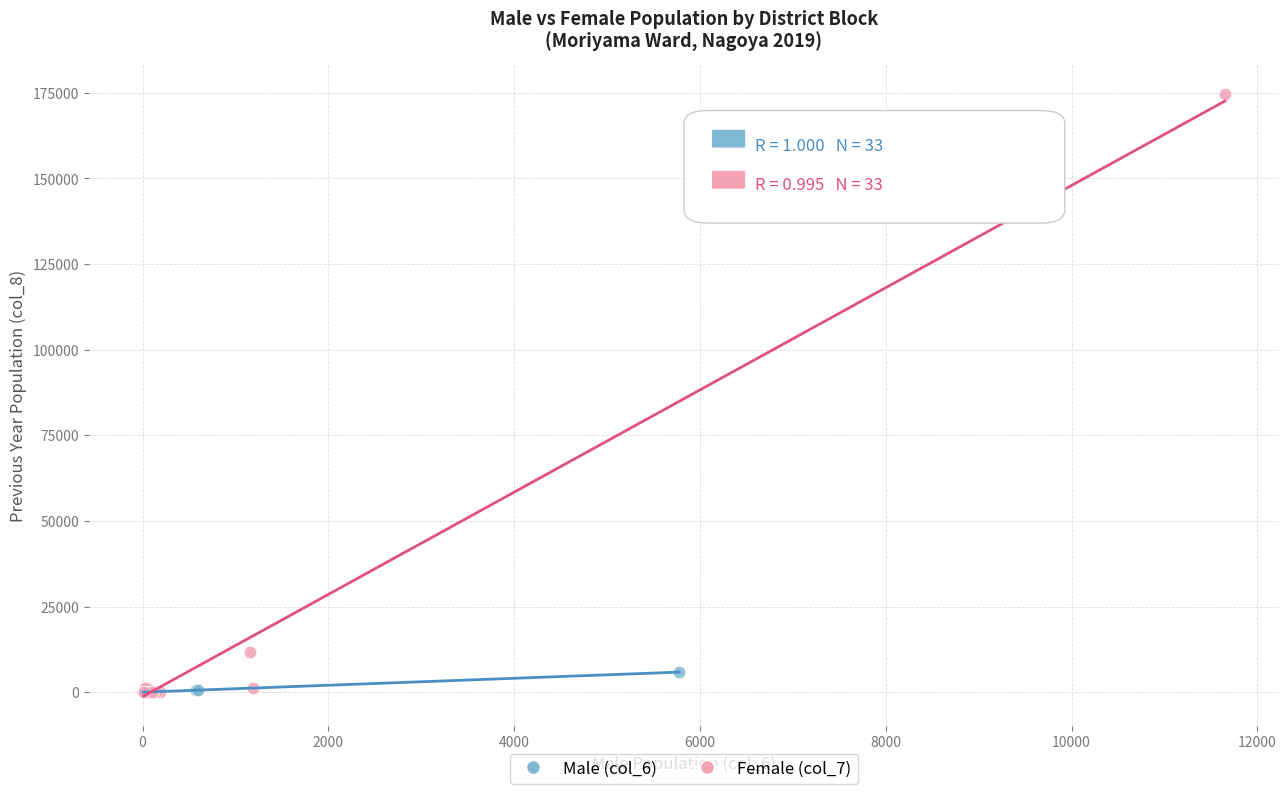

Which series has the widest spread of Y values?

Female (col_7)